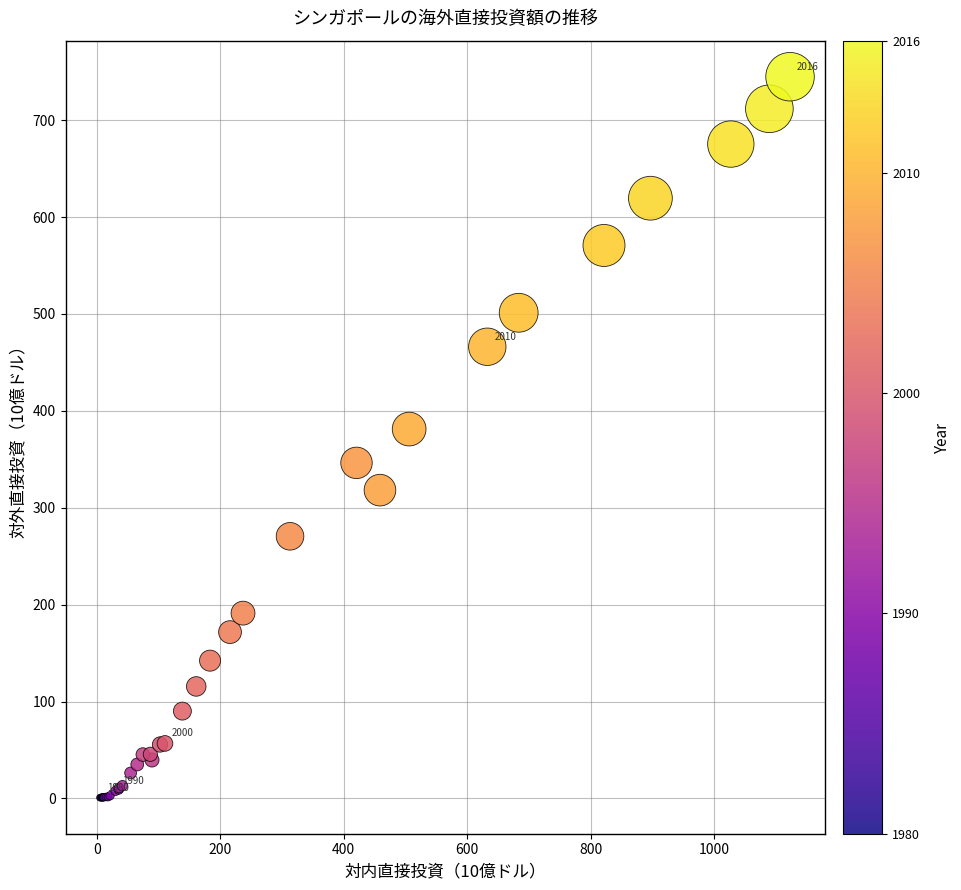

What Y value in the scatter plot is closest to 372?

381.2